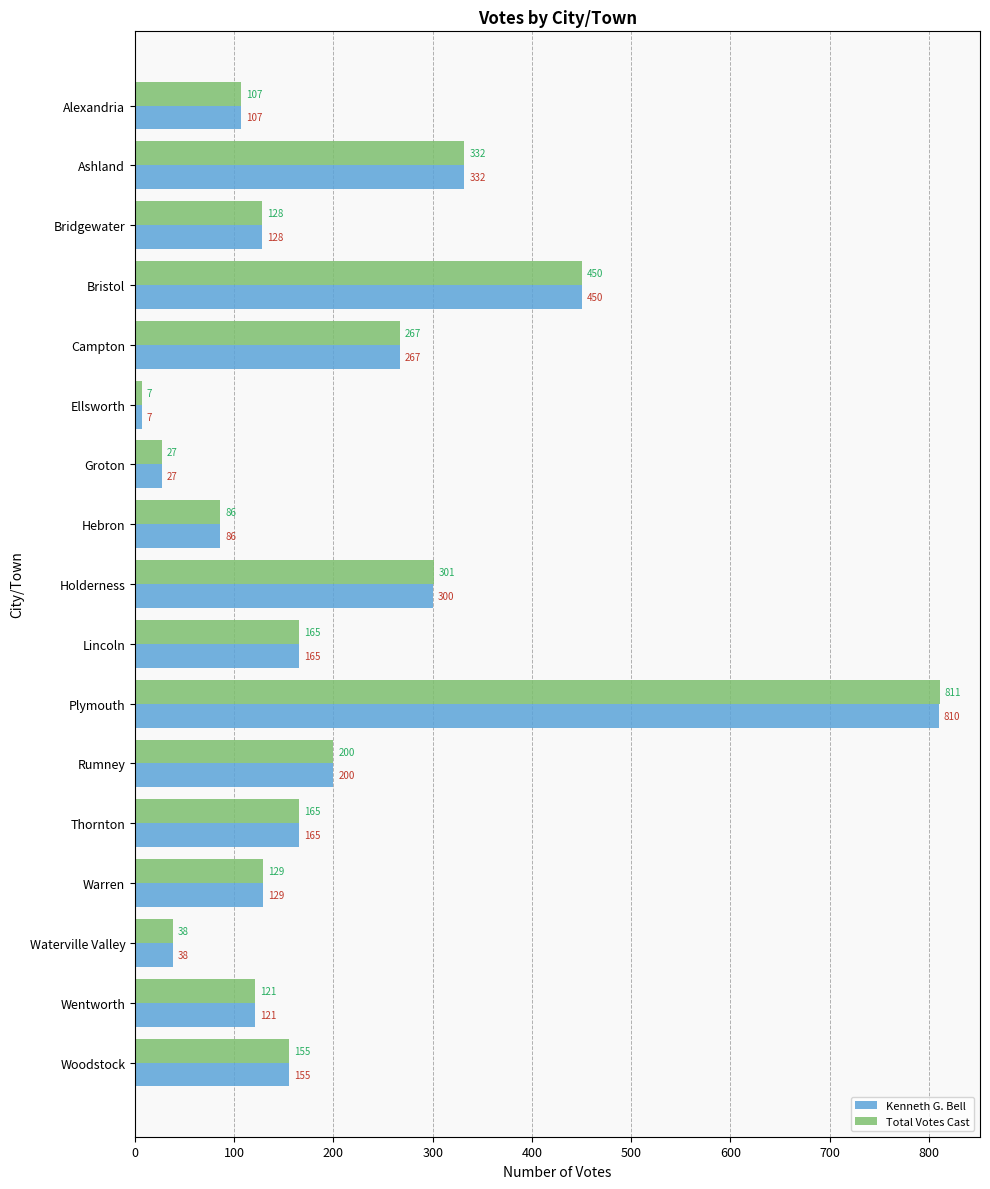

Rank the series by their average value, from lowest to highest.

Kenneth G. Bell, Total Votes Cast